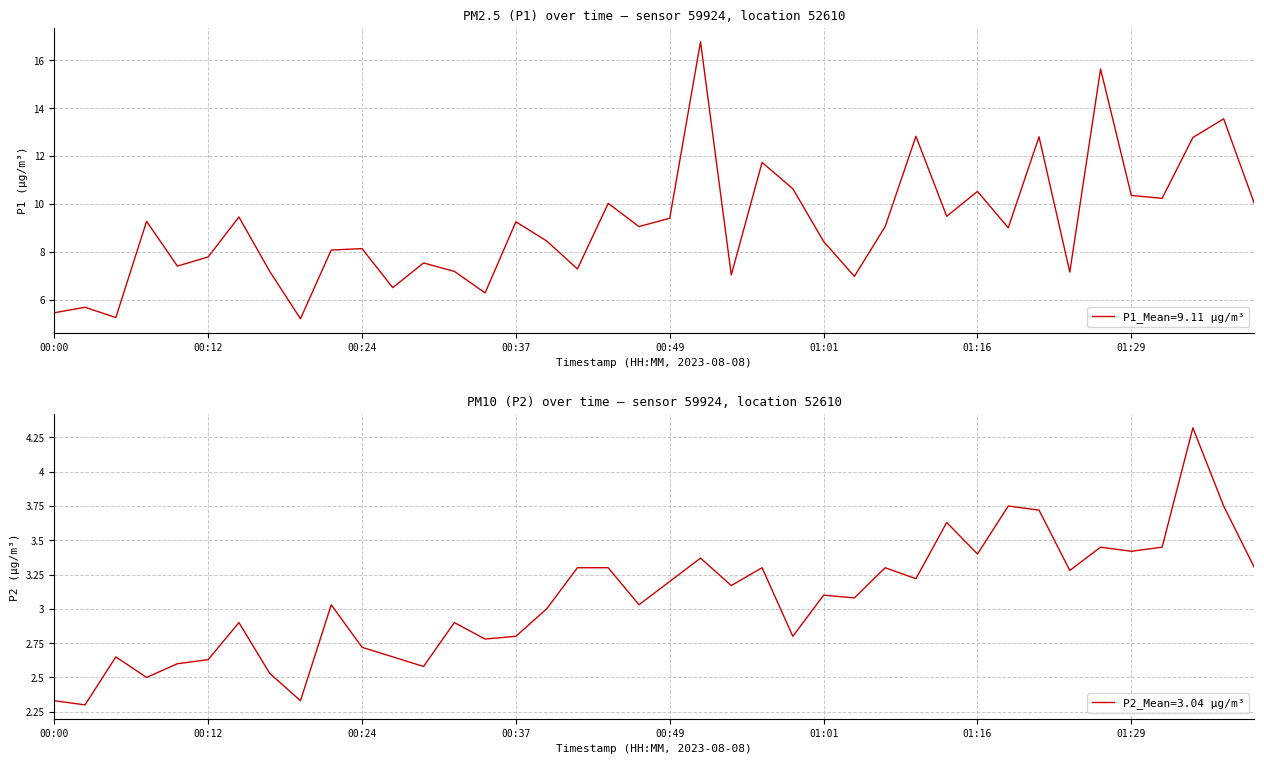

What is the difference between the maximum and second lowest values in the P2 series?

2.0